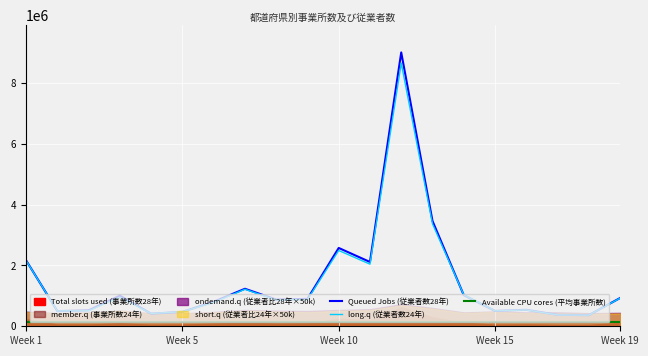

The value of Queued Jobs (従業者数28年) at Week 15 is 504554. True or false?

True